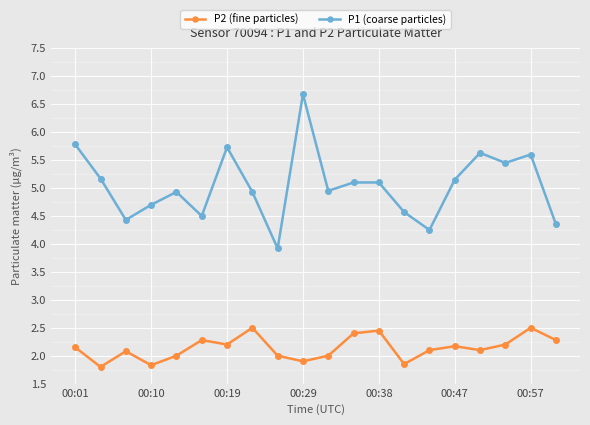

True or false: P1 (coarse particles) has more than 1 interior local peaks.

True